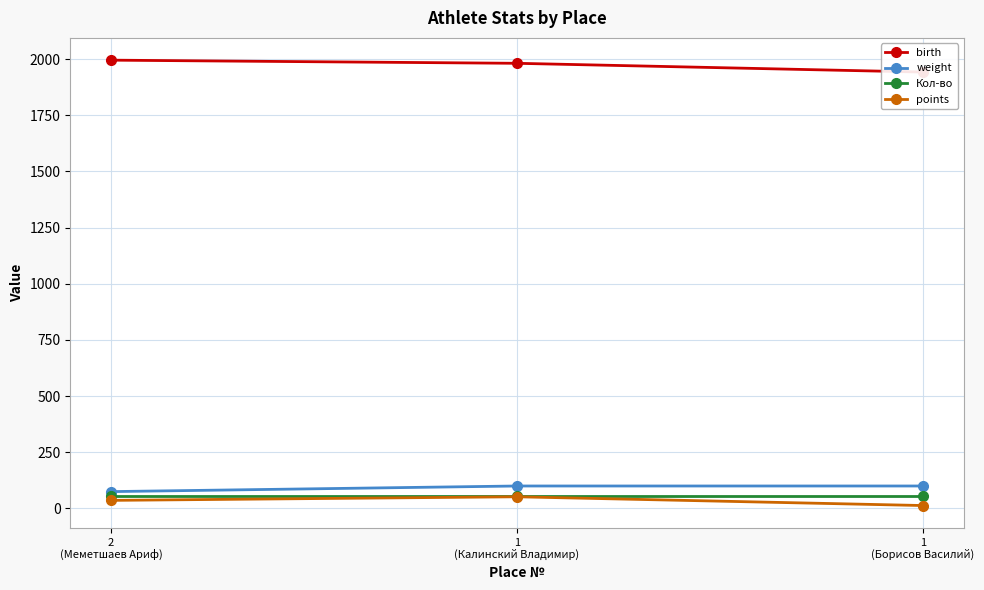

Rank the categories by Кол-во value from lowest to highest.

2
(Меметшаев Ариф), 1
(Калинский Владимир), 1
(Борисов Василий)